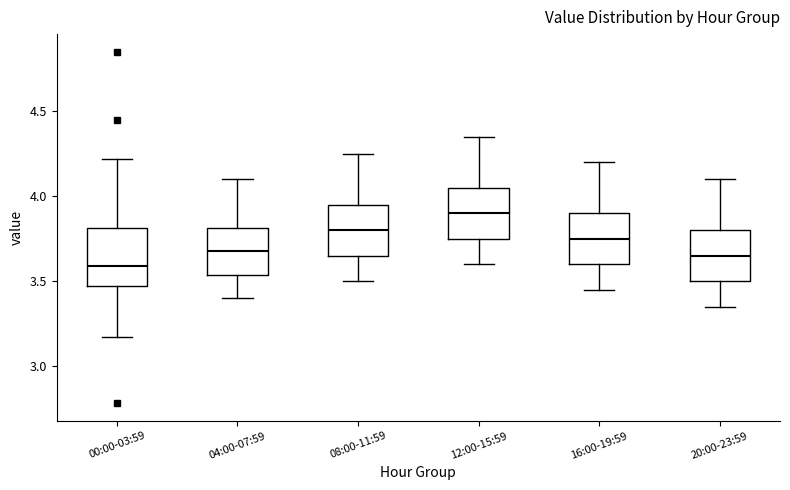

Reading left to right, transcribe this box plot: for each box, give where its median line is, the range the box spans, and where its two whiskers end, as read against the y-axis. The values are not printed on the chart, so give them approximately, as read against the axis.

00:00-03:59: median 3.60, box 3.45 to 3.80, whiskers 3.15 to 4.20
04:00-07:59: median 3.70, box 3.55 to 3.80, whiskers 3.40 to 4.10
08:00-11:59: median 3.80, box 3.65 to 3.95, whiskers 3.50 to 4.25
12:00-15:59: median 3.90, box 3.75 to 4.05, whiskers 3.60 to 4.35
16:00-19:59: median 3.75, box 3.60 to 3.90, whiskers 3.45 to 4.20
20:00-23:59: median 3.65, box 3.50 to 3.80, whiskers 3.35 to 4.10